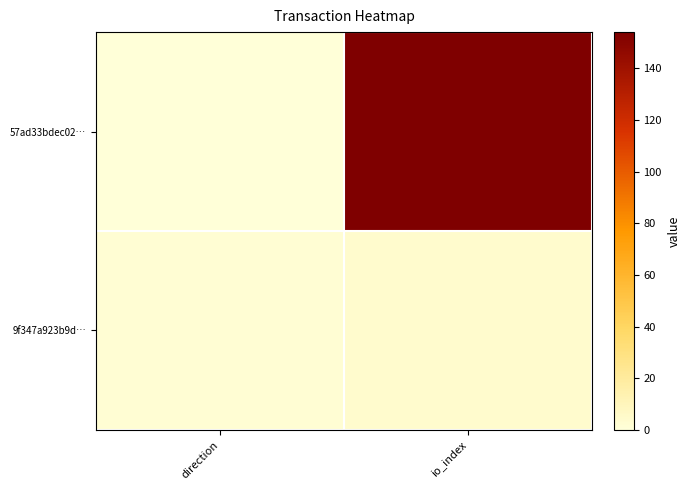

How many categories are shown in the chart?

2